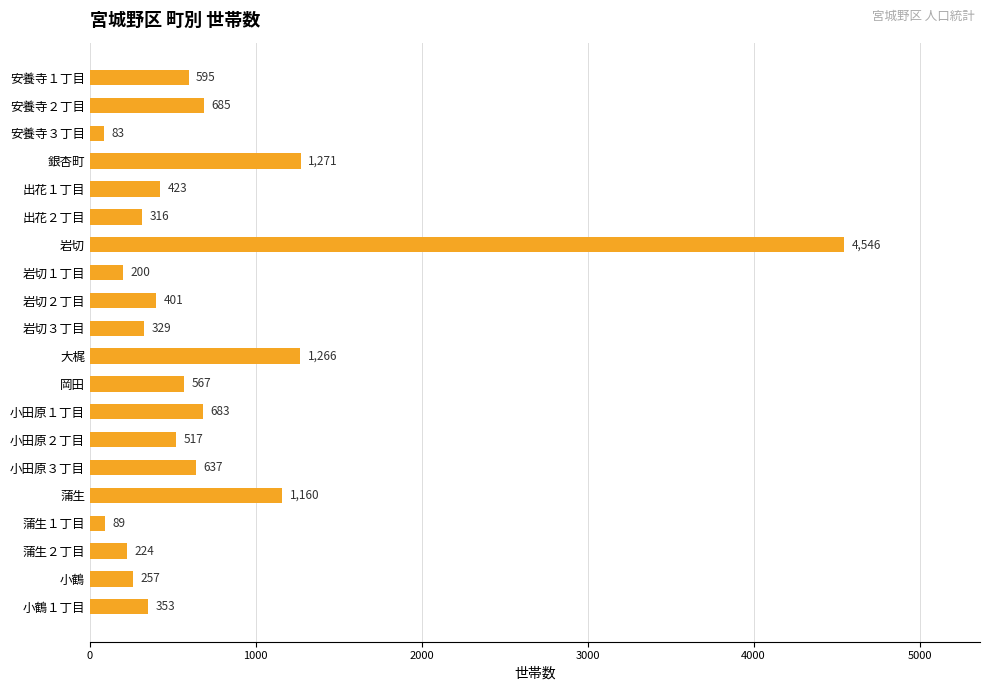

What is the value of the 6th bar from the top?

316